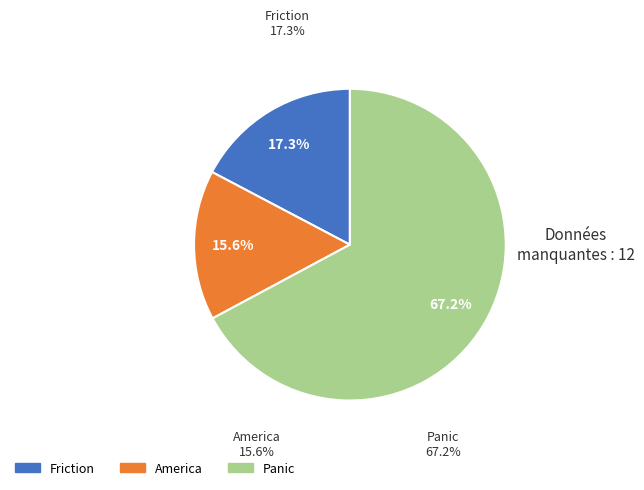

The Friction slice represents 9% of the pie. True or false?

False